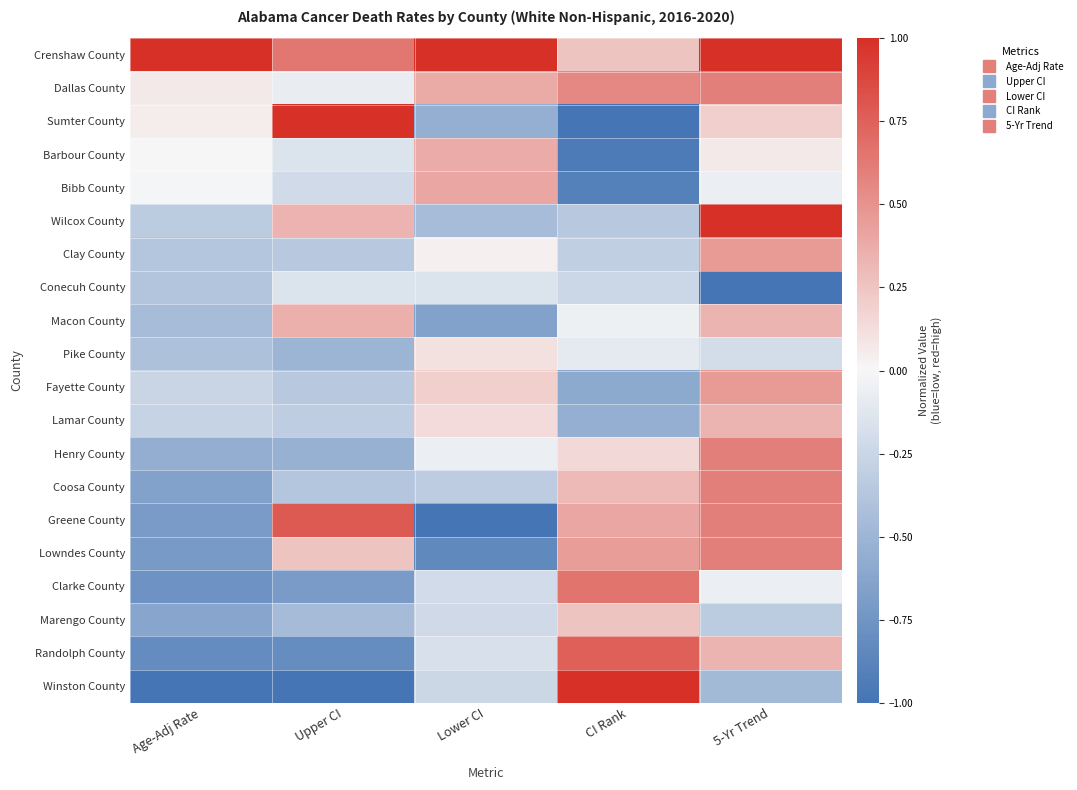

How many distinct data groups are displayed?

20